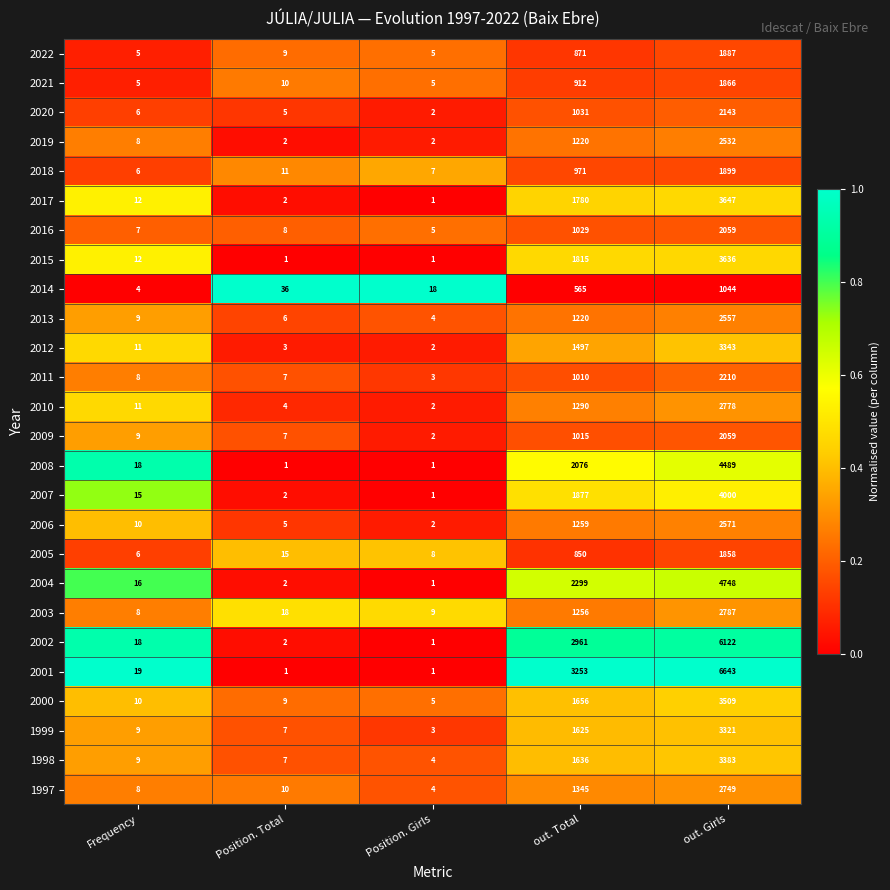

At which category is the sum across all series the highest?

out. Girls